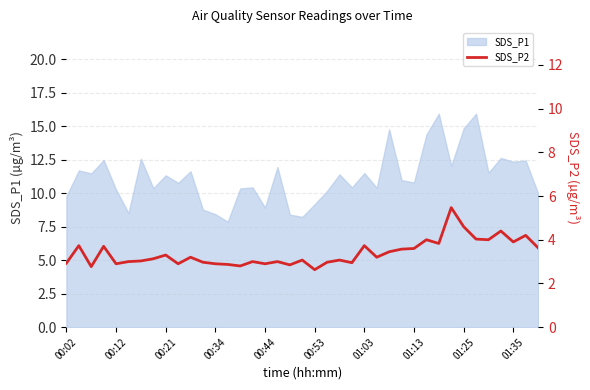

Does the chart display data point markers on the line(s)?

No